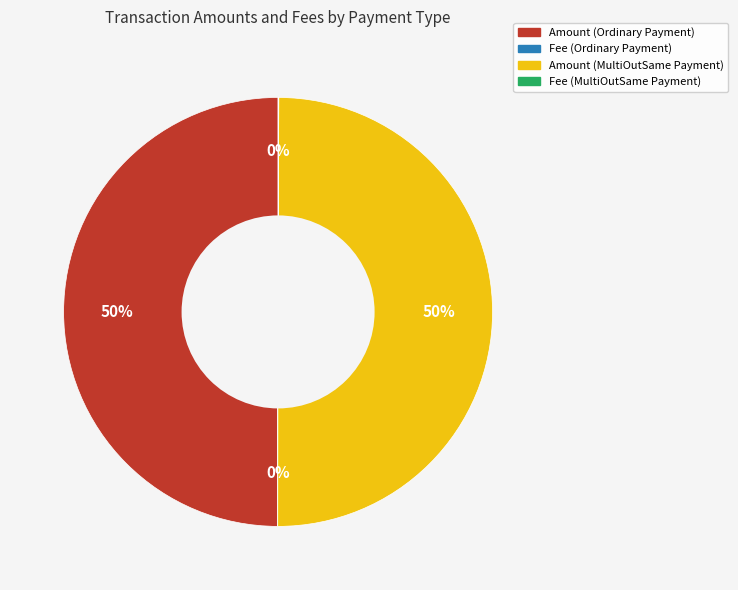

Is it true that Amount (MultiOutSame Payment) is 50% of the pie?

True